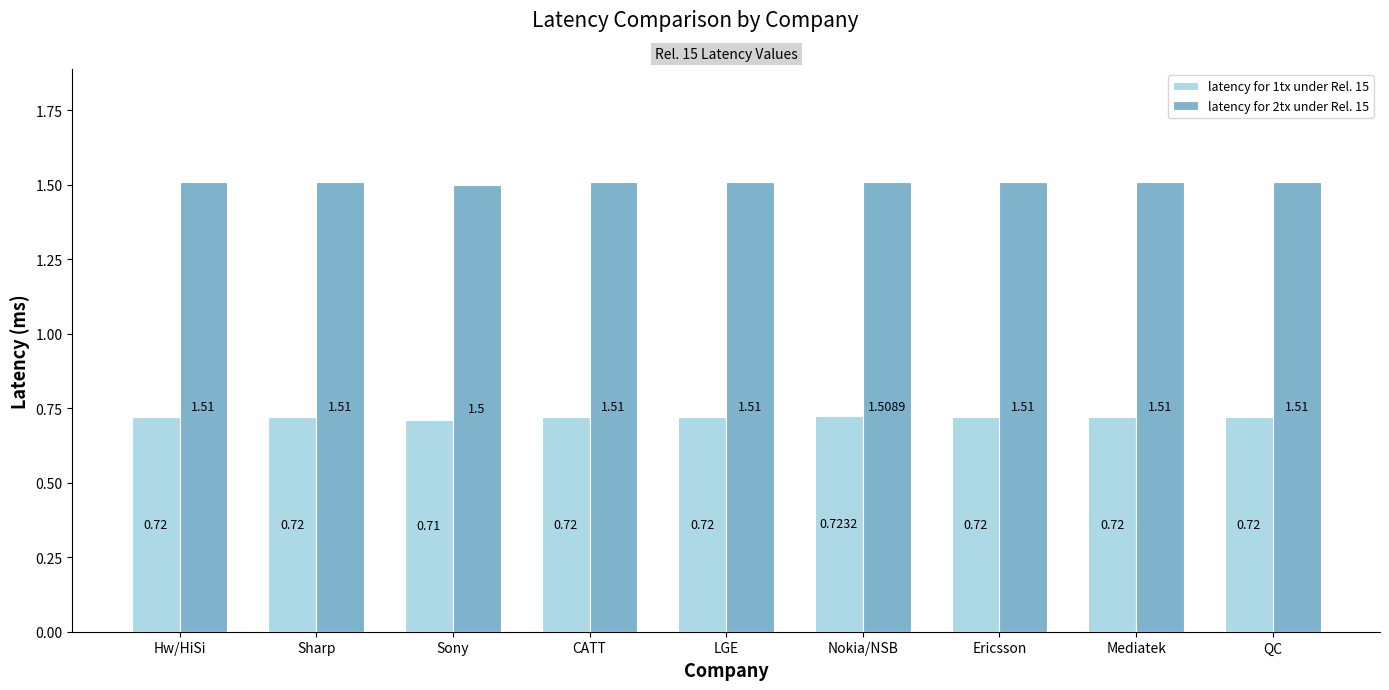

At which label is latency for 2tx under Rel. 15 closest to 1?

Sony